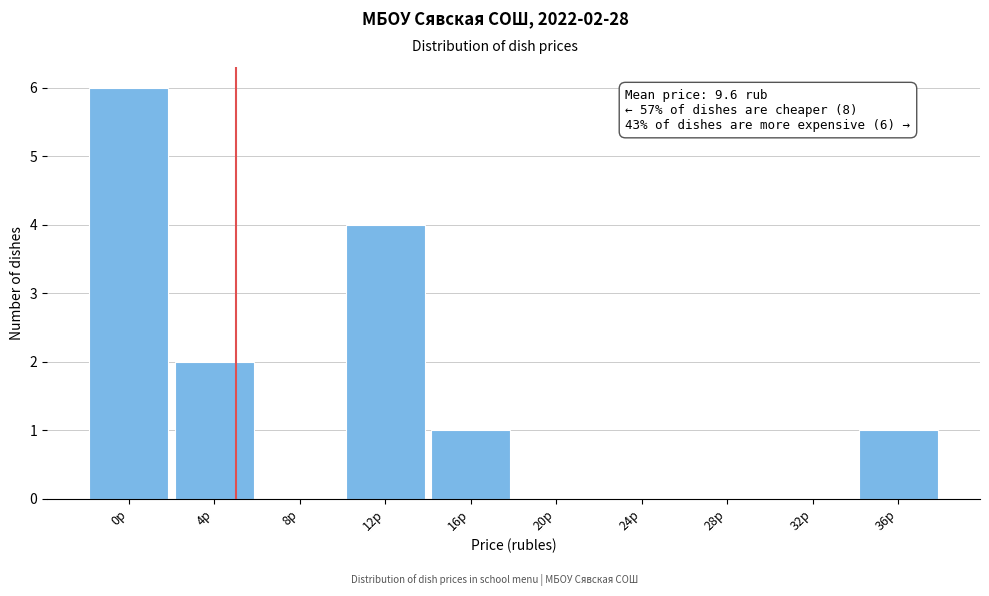

Reading left to right, extract all data points from this chart.

0р=6	4р=2	8р=0	12р=4	16р=1	20р=0	24р=0	28р=0	32р=0	36р=1